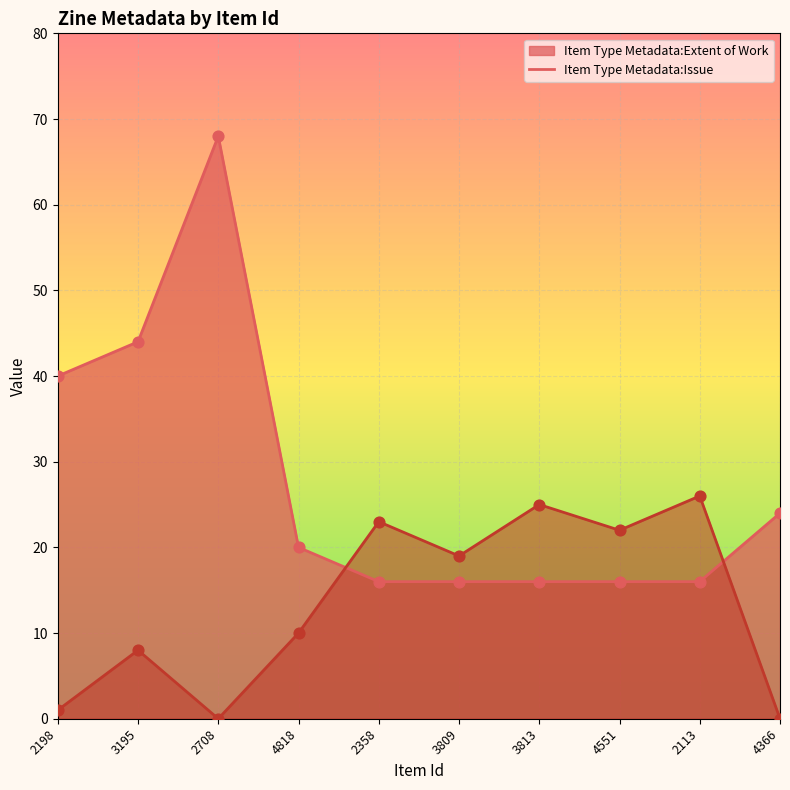

Is the value of Item Type Metadata:Issue at 2198 greater than the value of Item Type Metadata:Extent of Work at 2113?

No